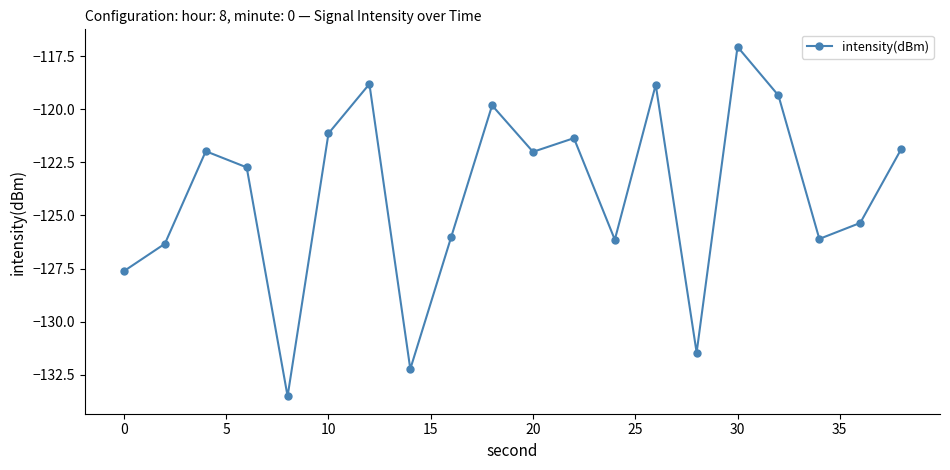

How many lines are shown in the chart?

1